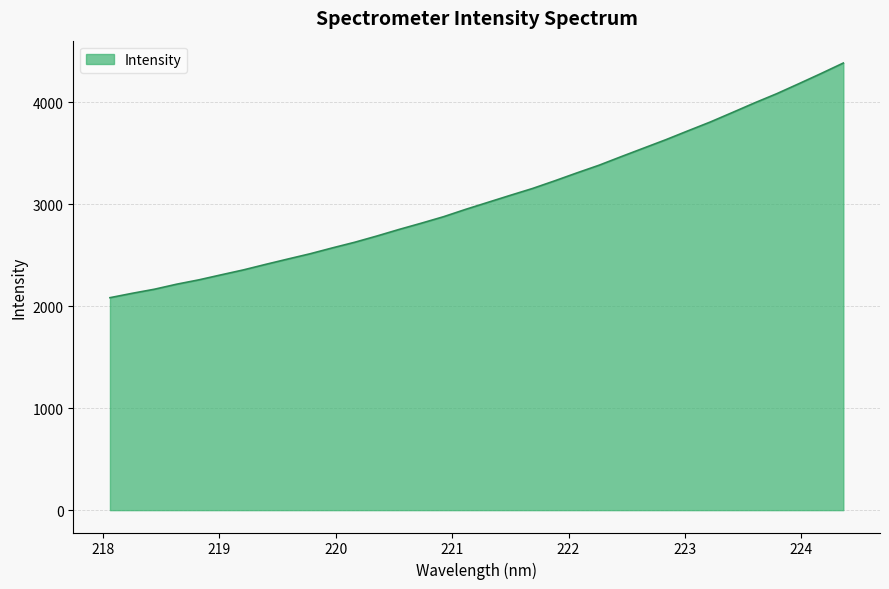

What is the minimum value shown in the chart?

2083.7